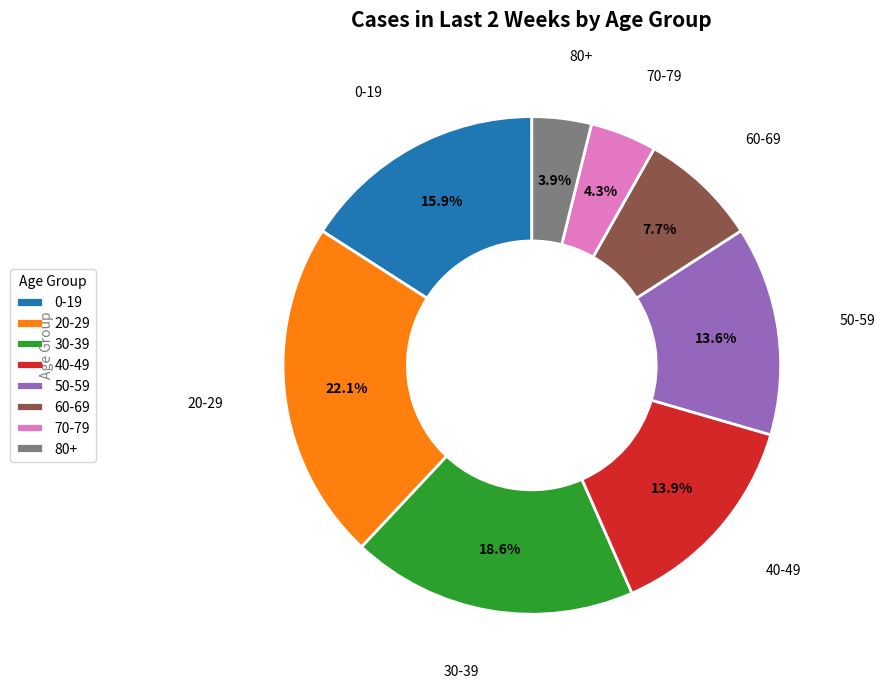

What percentage do 30-39 and 50-59 together represent?

32.2%